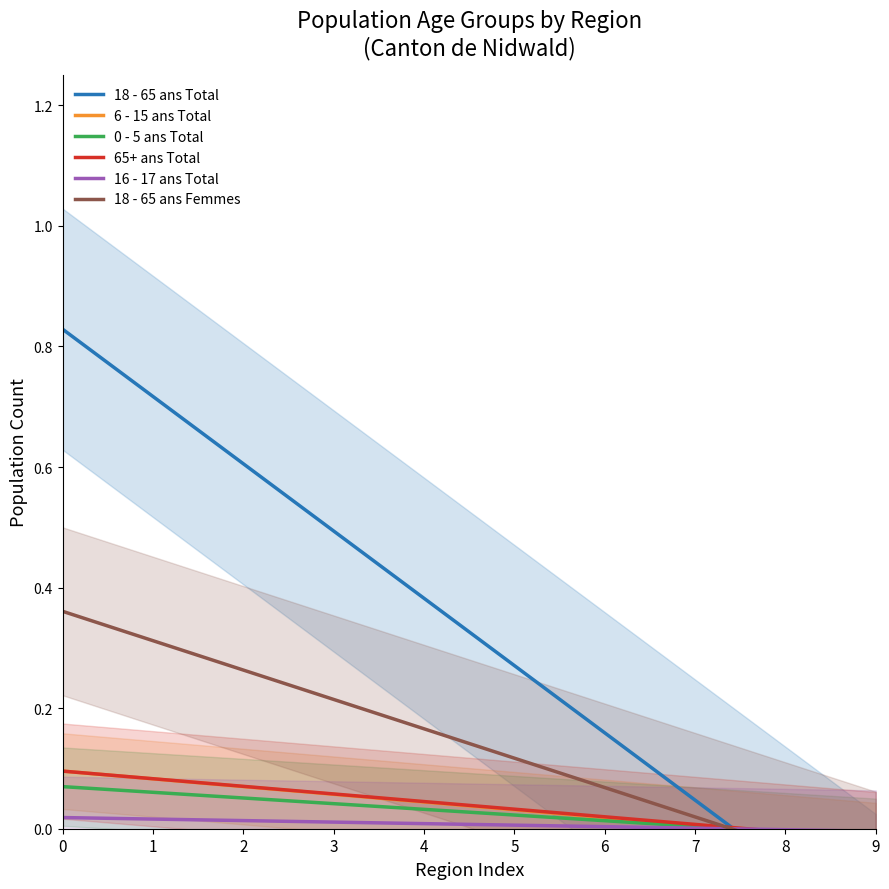

Reading left to right, what are all the values shown in this chart?

18 - 65 ans Total: 0.8	0.7	0.6	0.5	0.4	0.3	0.2	0.0	-0.1	-0.2
6 - 15 ans Total: 0.1	0.1	0.1	0.1	0.0	0.0	0.0	0.0	-0.0	-0.0
0 - 5 ans Total: 0.1	0.1	0.1	0.0	0.0	0.0	0.0	0.0	-0.0	-0.0
65+ ans Total: 0.1	0.1	0.1	0.1	0.0	0.0	0.0	0.0	-0.0	-0.0
16 - 17 ans Total: 0.0	0.0	0.0	0.0	0.0	0.0	0.0	0.0	-0.0	-0.0
18 - 65 ans Femmes: 0.4	0.3	0.3	0.2	0.2	0.1	0.1	0.0	-0.0	-0.1